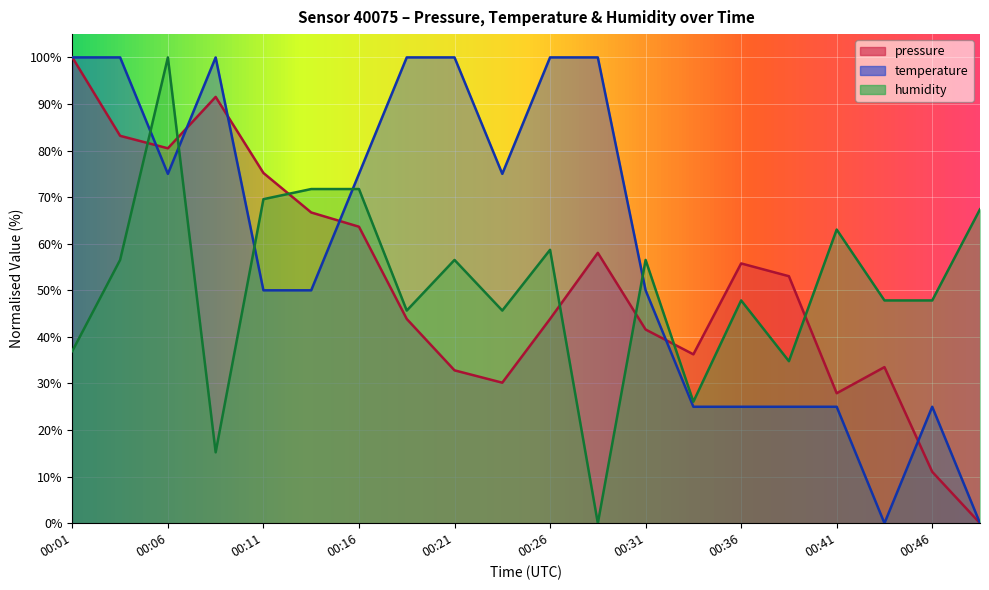

Reading right to left, transcribe all the data shown in this chart.

pressure: 00:48=0.0	00:46=11.0	00:43=33.5	00:41=27.9	00:38=53.0	00:36=55.8	00:33=36.3	00:31=41.6	00:28=58.0	00:26=43.9	00:23=30.2	00:21=32.8	00:18=43.9	00:16=63.7	00:13=66.7	00:11=75.2	00:08=91.5	00:06=80.5	00:03=83.2	00:01=100.0
temperature: 00:48=0.0	00:46=25.0	00:43=0.0	00:41=25.0	00:38=25.0	00:36=25.0	00:33=25.0	00:31=50.0	00:28=100.0	00:26=100.0	00:23=75.0	00:21=100.0	00:18=100.0	00:16=75.0	00:13=50.0	00:11=50.0	00:08=100.0	00:06=75.0	00:03=100.0	00:01=100.0
humidity: 00:48=67.4	00:46=47.8	00:43=47.8	00:41=63.0	00:38=34.8	00:36=47.8	00:33=26.1	00:31=56.5	00:28=0.0	00:26=58.7	00:23=45.7	00:21=56.5	00:18=45.7	00:16=71.7	00:13=71.7	00:11=69.6	00:08=15.2	00:06=100.0	00:03=56.5	00:01=37.0